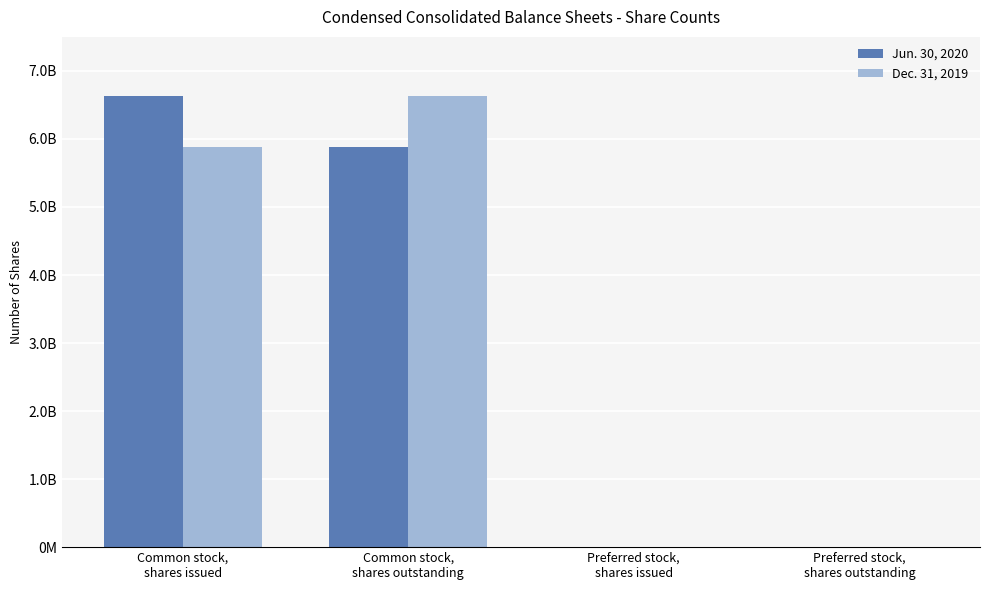

At which category does the chart reach its peak across all series?

Common stock,
shares issued